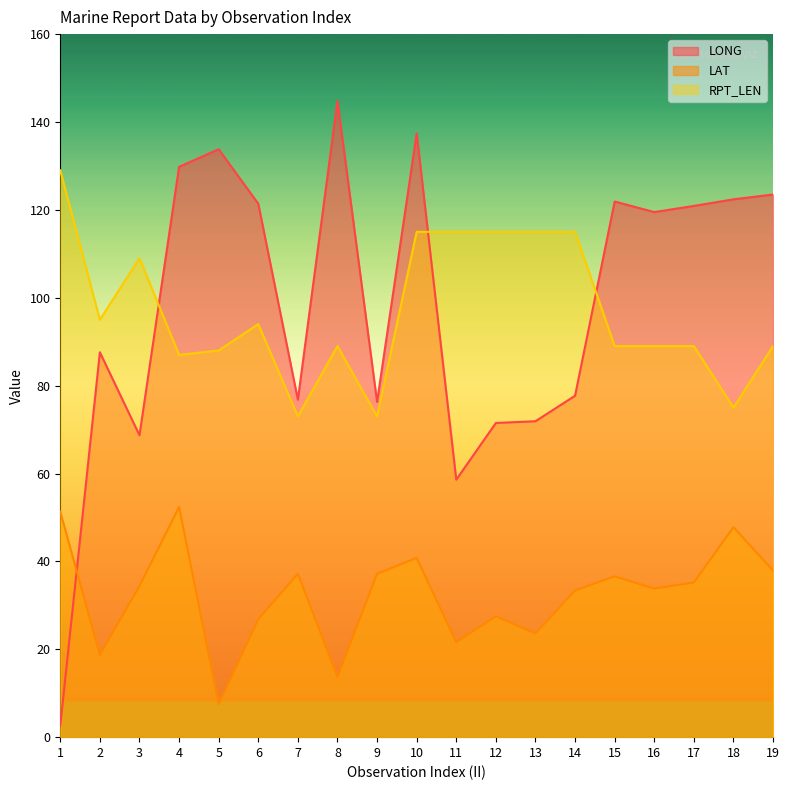

What is the approximate value of LAT at 2?

18.7